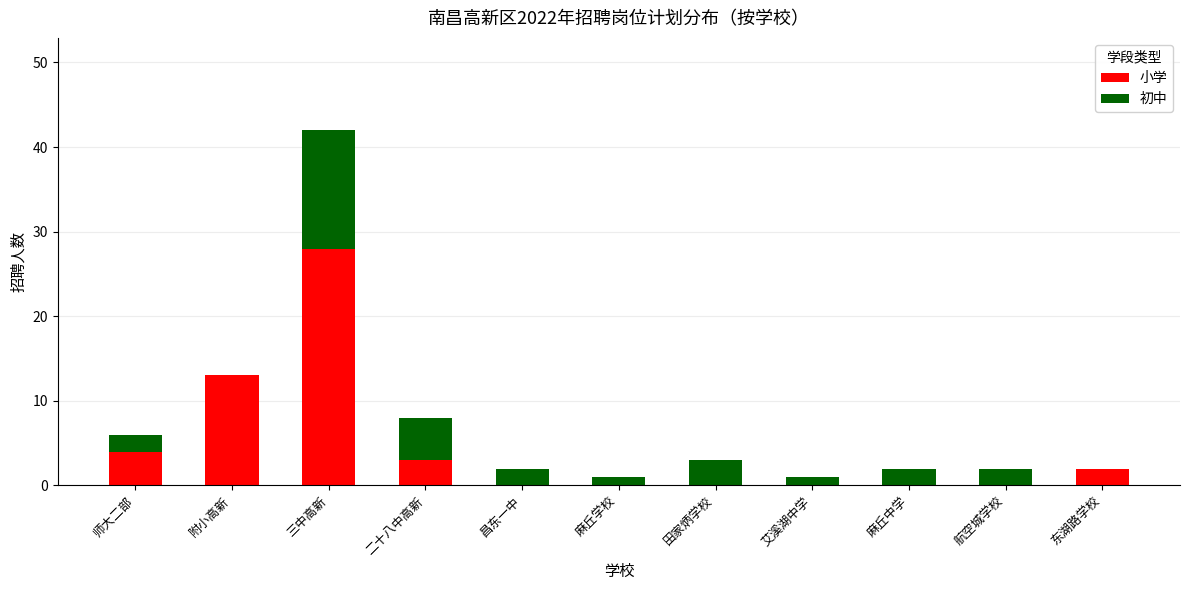

What are all the series names shown in the legend?

小学, 初中